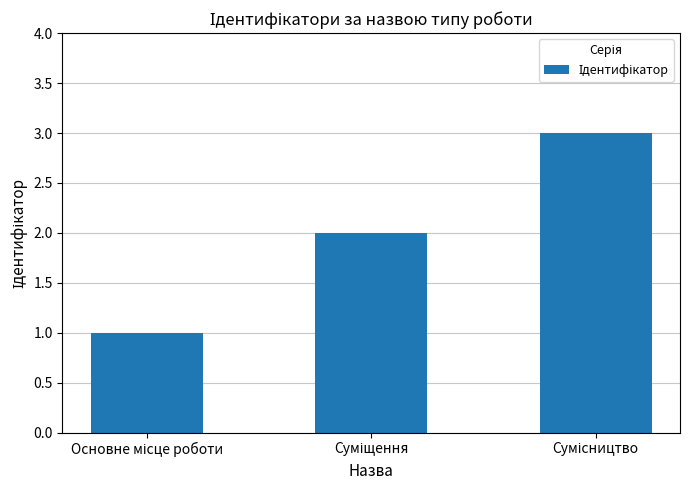

What is the maximum value shown in the chart?

3